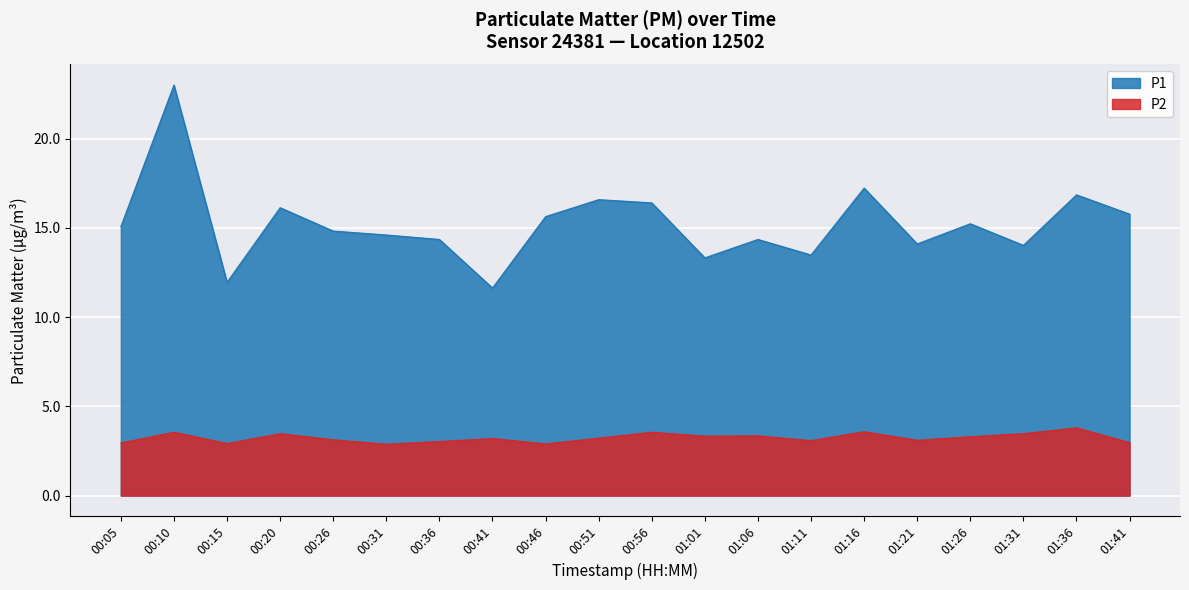

Which label corresponds to the largest value in the chart?

00:10